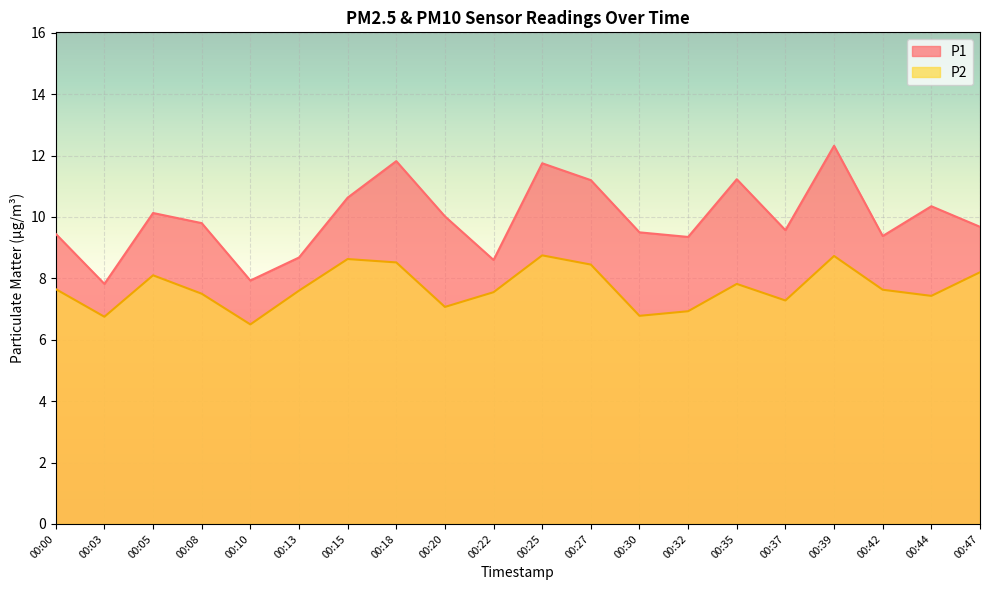

What are all the series names shown in the legend?

P1, P2